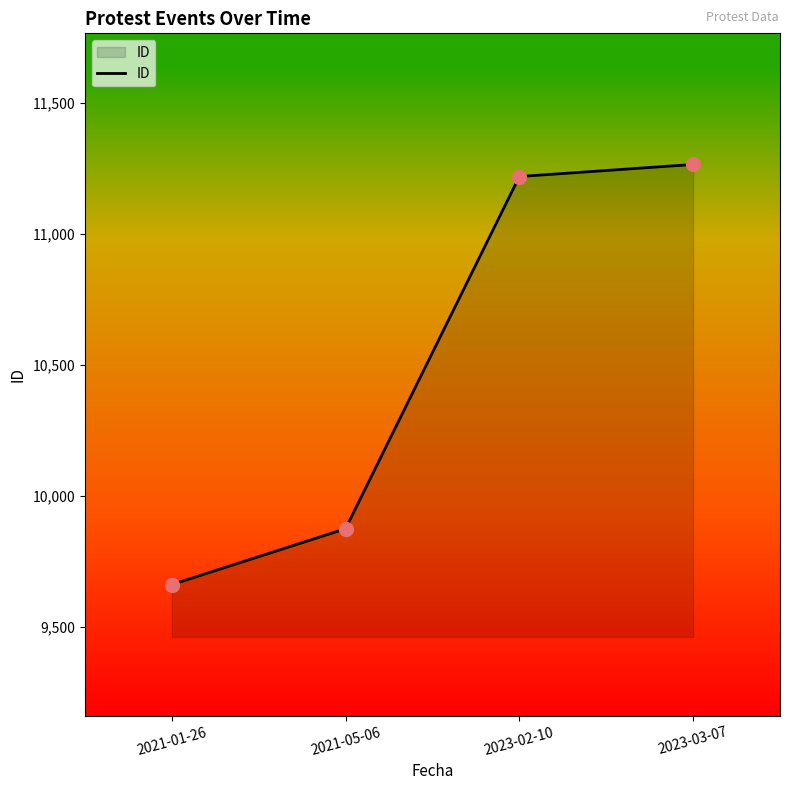

What is the change in value from 2023-02-10 to 2023-03-07?

+46